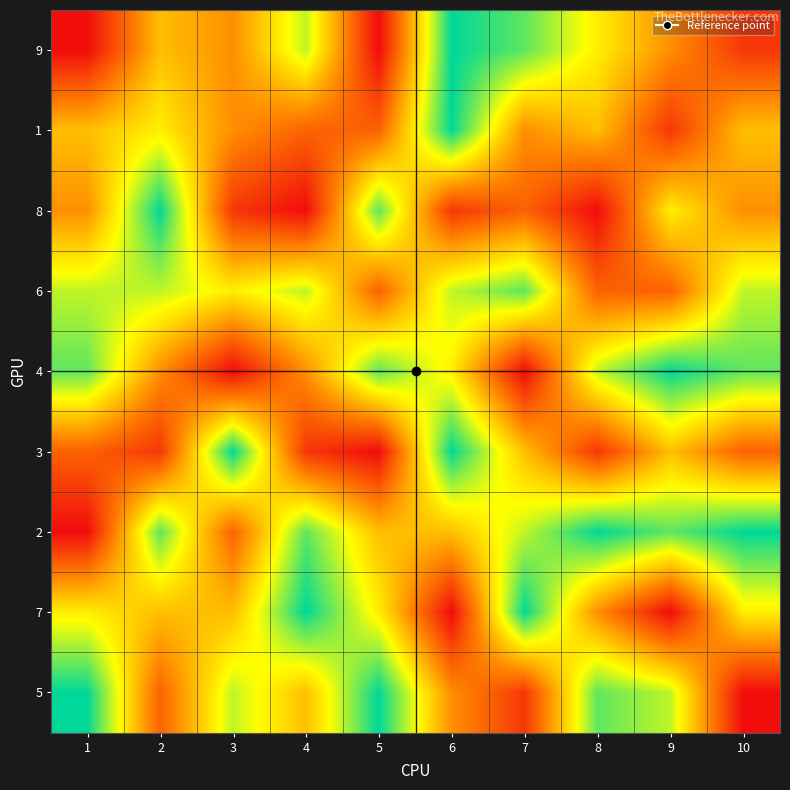

Reading right to left, list all the values displayed in this chart.

9: 10=2	9=4	8=6	7=8	6=9	5=1	4=7	3=4	2=5	1=1
1: 10=5	9=2	8=5	7=4	6=9	5=3	4=3	3=4	2=6	1=5
8: 10=4	9=6	8=1	7=3	6=2	5=8	4=1	3=2	2=9	1=4
6: 10=7	9=3	8=3	7=8	6=7	5=3	4=7	3=6	2=7	1=7
4: 10=8	9=9	8=7	7=1	6=6	5=8	4=4	3=1	2=4	1=8
3: 10=3	9=5	8=2	7=5	6=9	5=1	4=2	3=9	2=2	1=3
2: 10=9	9=8	8=9	7=7	6=5	5=5	4=8	3=3	2=8	1=1
7: 10=6	9=1	8=4	7=9	6=1	5=6	4=9	3=5	2=5	1=6
5: 10=1	9=7	8=8	7=2	6=4	5=9	4=5	3=7	2=3	1=9